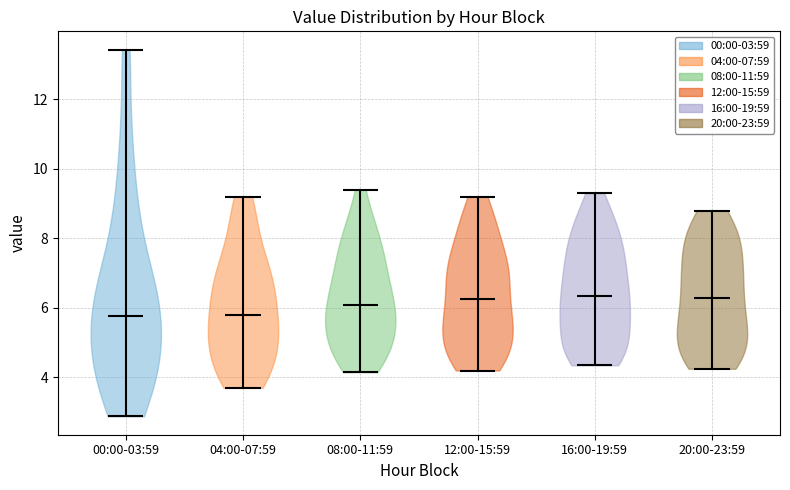

Reading left to right, read every violin against the y-axis: where its median line is, and the lowest and highest points it reaches. The values are not printed on the chart, so give them approximately, as read against the axis.

00:00-03:59: median line 5.8, lowest point 2.8, highest point 13.4
04:00-07:59: median line 5.8, lowest point 3.8, highest point 9.2
08:00-11:59: median line 6.0, lowest point 4.2, highest point 9.4
12:00-15:59: median line 6.2, lowest point 4.2, highest point 9.2
16:00-19:59: median line 6.4, lowest point 4.4, highest point 9.4
20:00-23:59: median line 6.4, lowest point 4.2, highest point 8.8